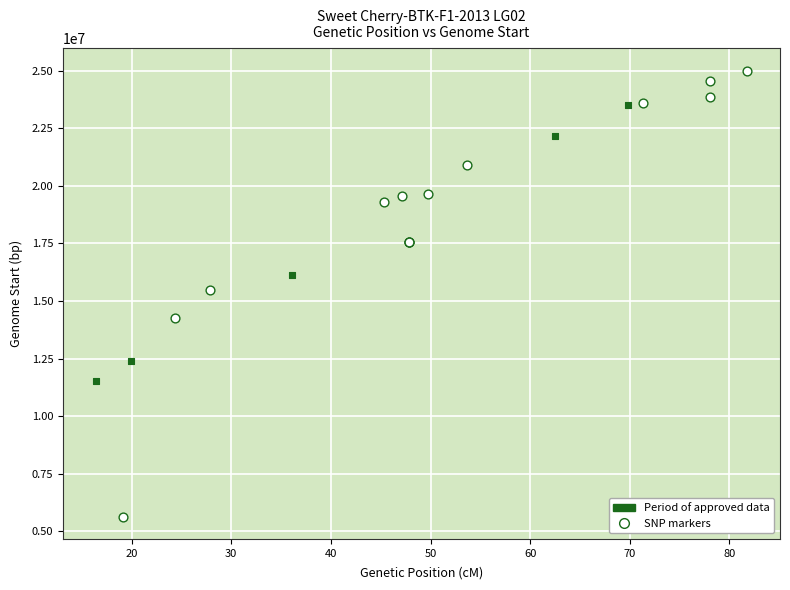

Which series contains the lowest Y value?

SNP markers